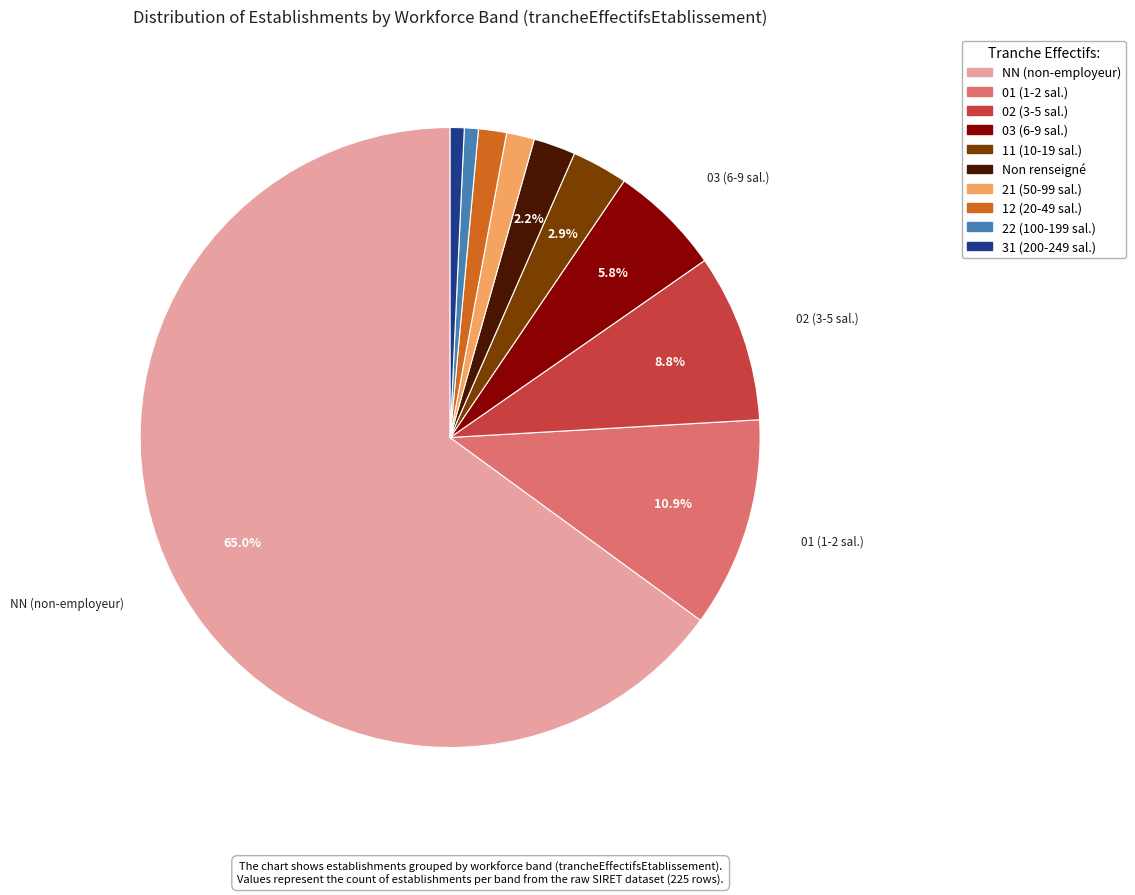

Combined, do 03 (6-9 sal.) and 22 (100-199 sal.) account for over 50%?

No